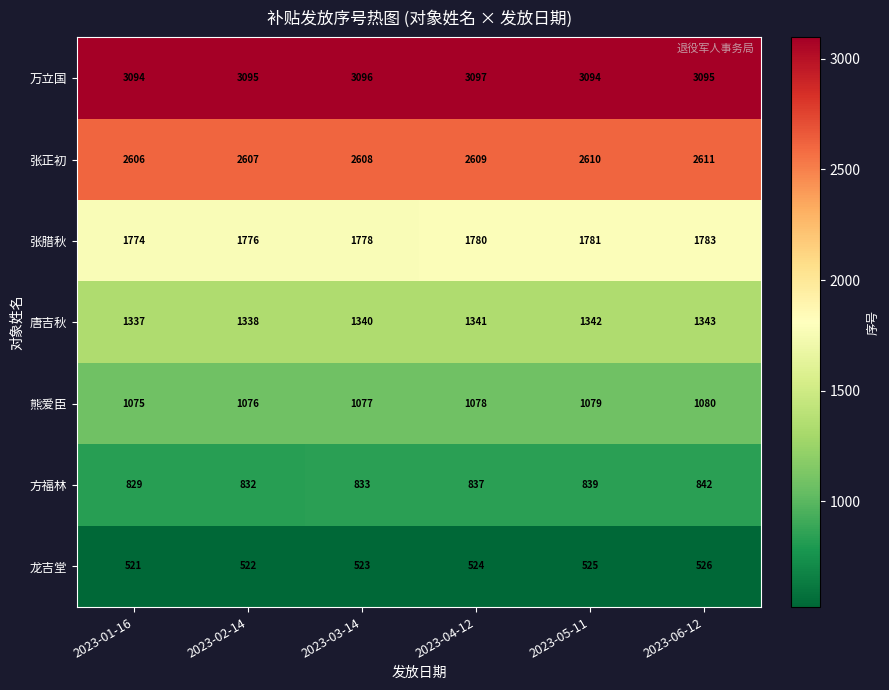

Is it true that 熊爱臣 equals 1443 at 2023-03-14?

False